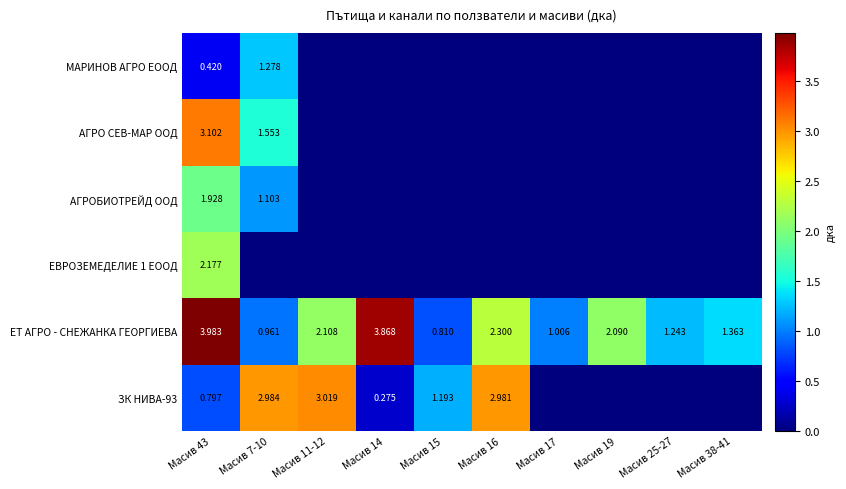

What is the greatest value displayed?

4.0